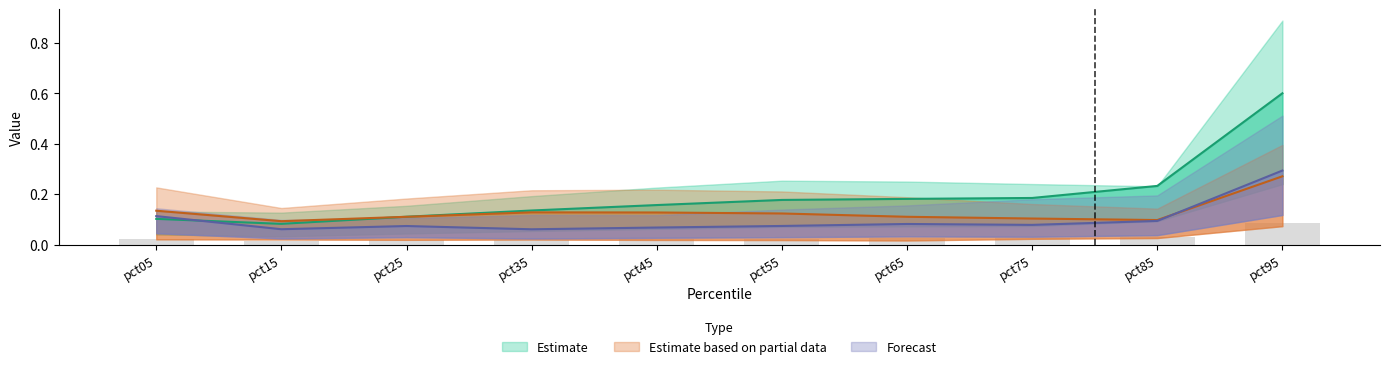

At how many categories does at least one series exceed 0?

10